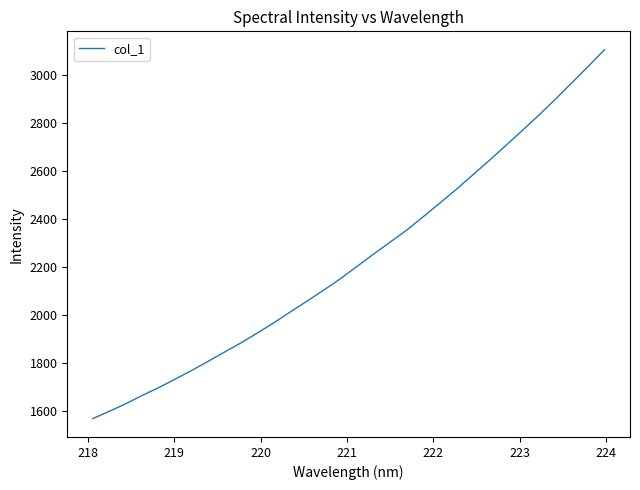

What is the minimum value shown in the chart?

1566.8